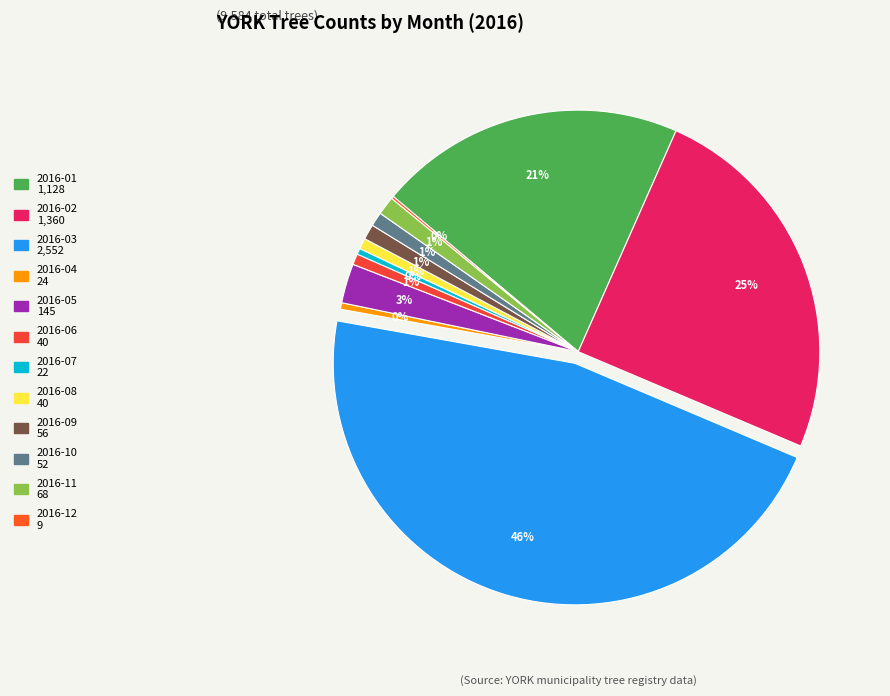

Which has a higher value, 2016-03 or 2016-12?

2016-03